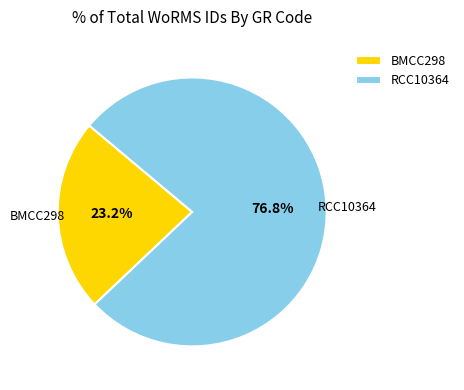

Is it true that BMCC298 is 32% of the pie?

False